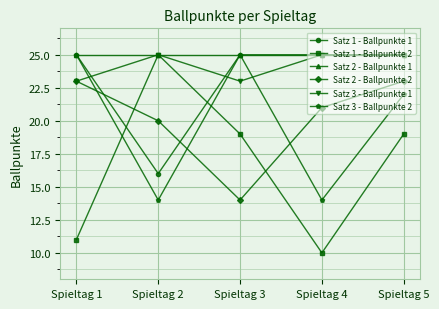

Which series ends up on top after the final intersection of Satz 2 - Ballpunkte 2 and Satz 3 - Ballpunkte 2?

Satz 2 - Ballpunkte 2